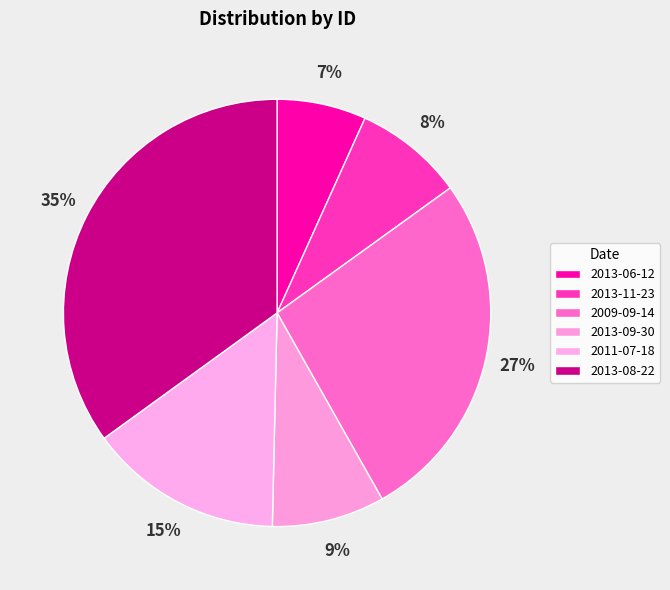

Which slice is the smallest?

2013-06-12